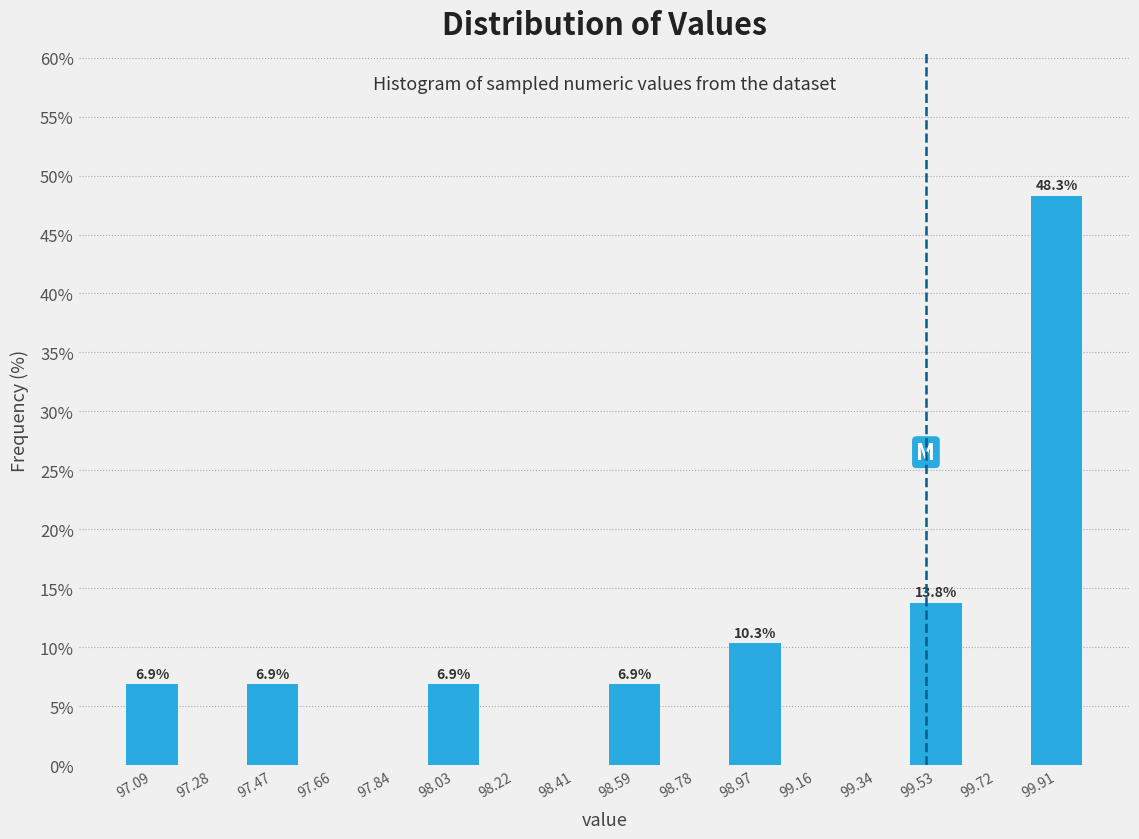

Which range on the x-axis has the tallest bar?

99.82 to 100.00